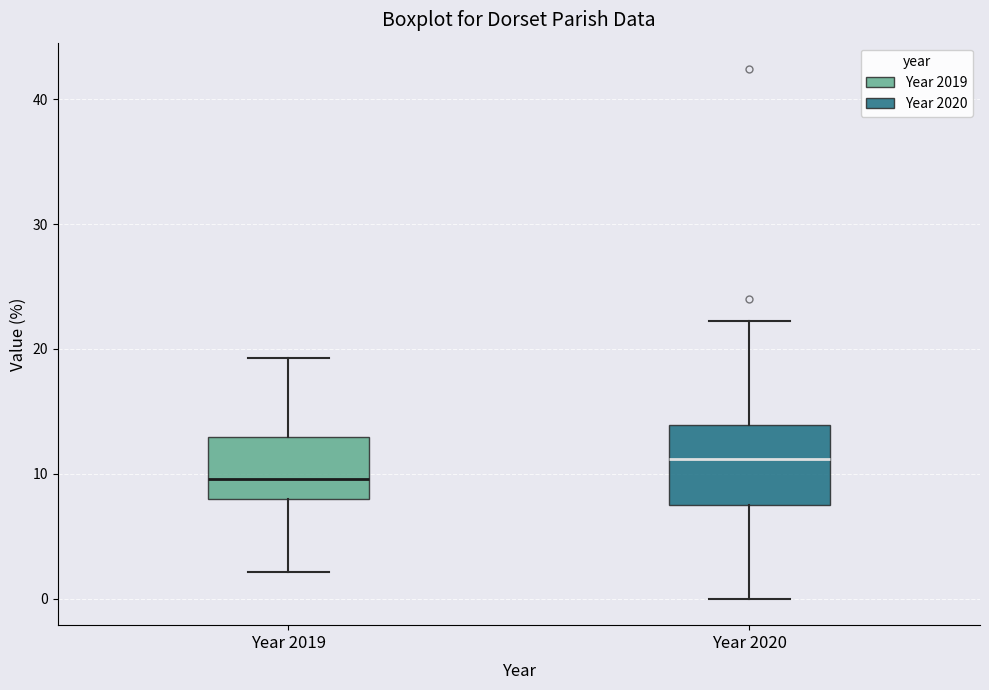

Reading left to right, transcribe this box plot: for each box, give where its median line is, the range the box spans, and where its two whiskers end, as read against the y-axis. The values are not printed on the chart, so give them approximately, as read against the axis.

Year 2019: median 10, box 8 to 13, whiskers 2 to 19
Year 2020: median 11, box 7 to 14, whiskers 0 to 22